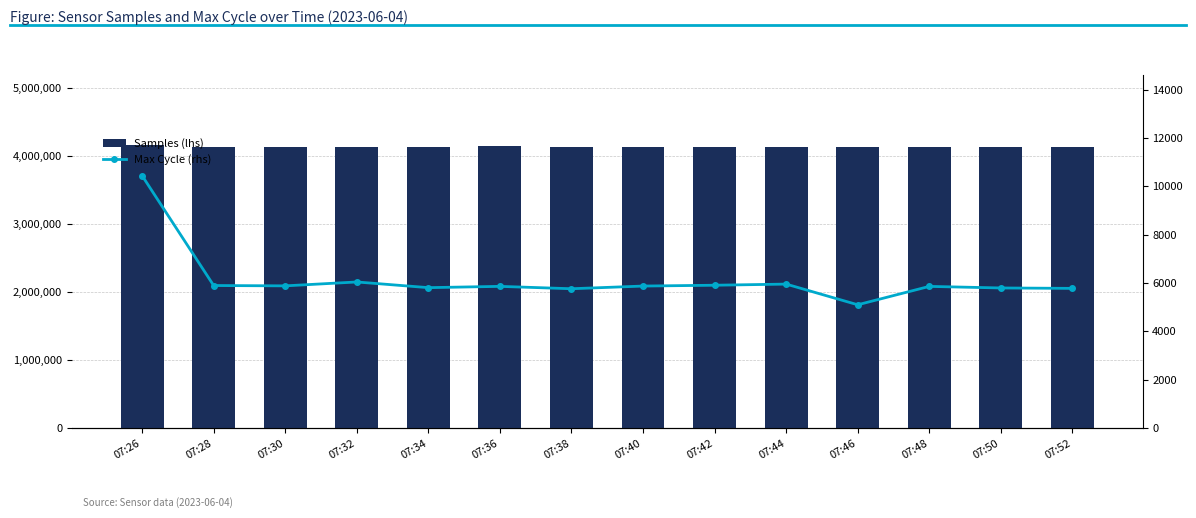

At which label does Samples (lhs) first exceed 4138514?

07:26